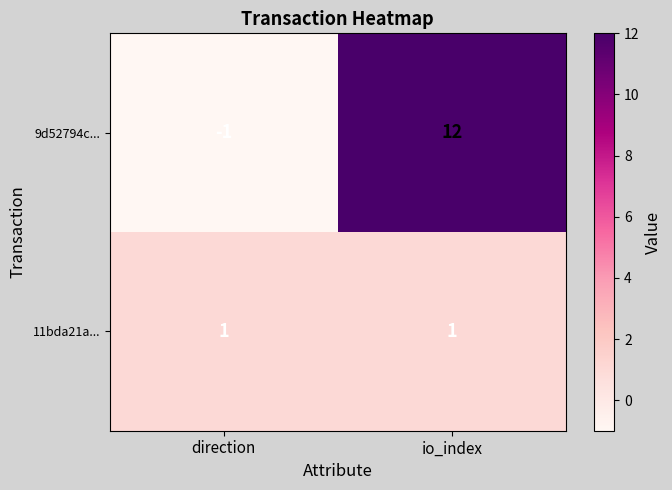

Is the value of 9d52794c... at io_index greater than the value of 11bda21a... at direction?

Yes